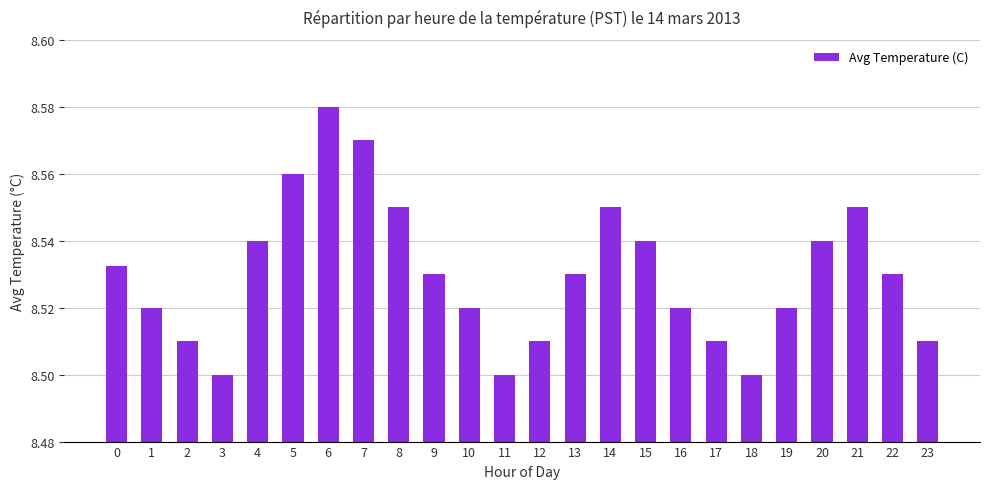

The chart shows a value of 11.2 at 7. True or false?

False